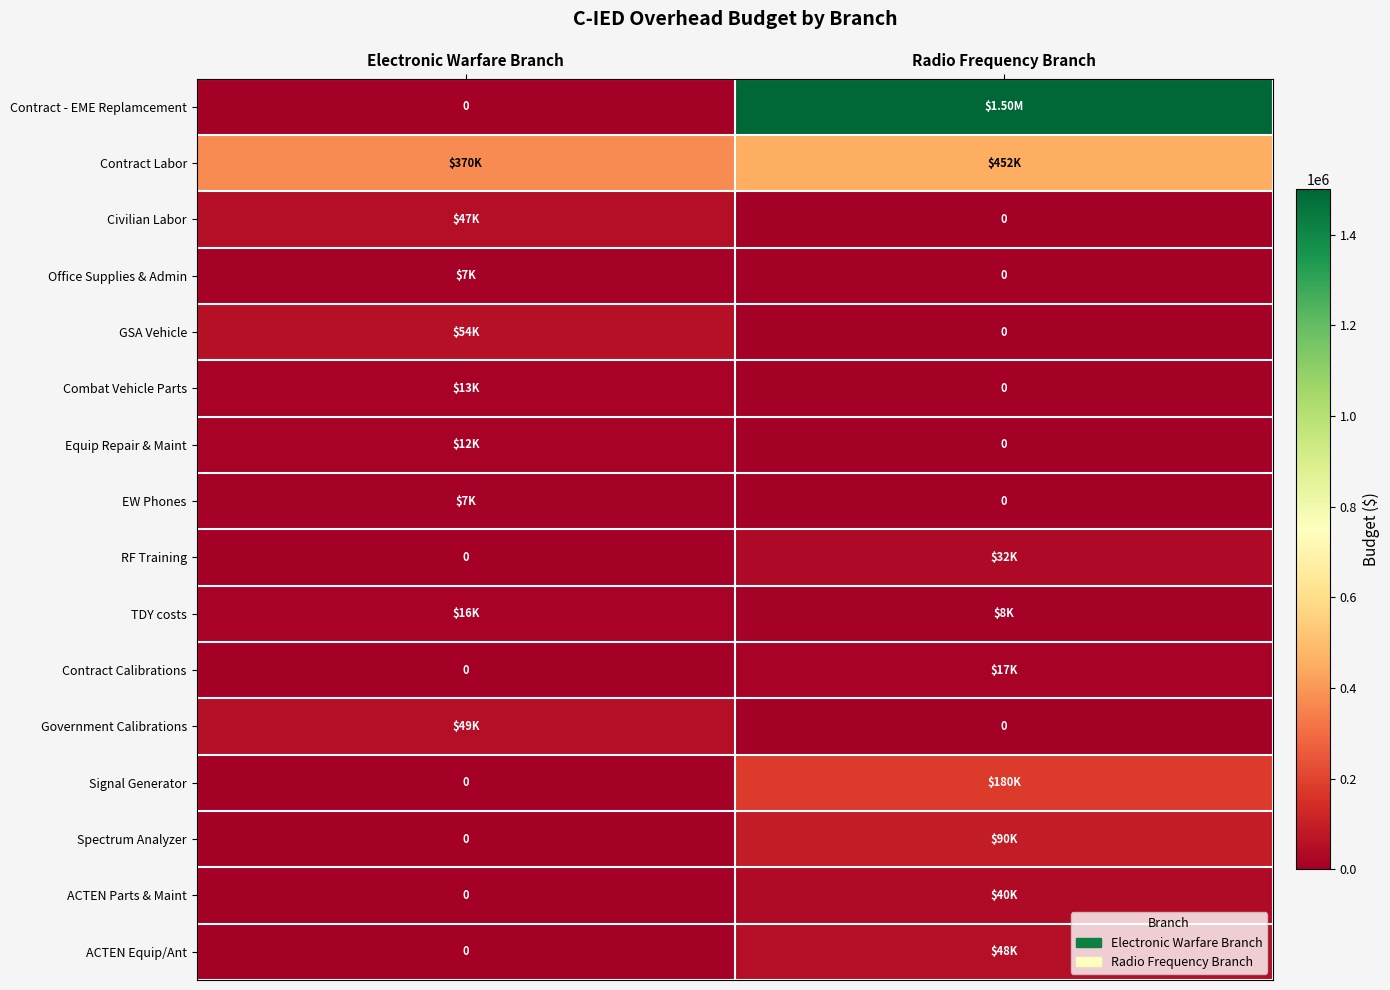

The Government Calibrations series shows 0 at Radio Frequency Branch. True or false?

True